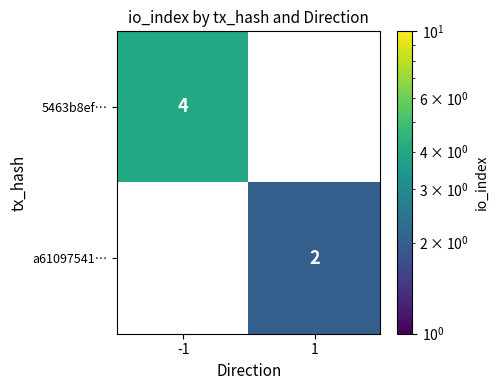

Which series has the widest spread of values?

5463b8ef…